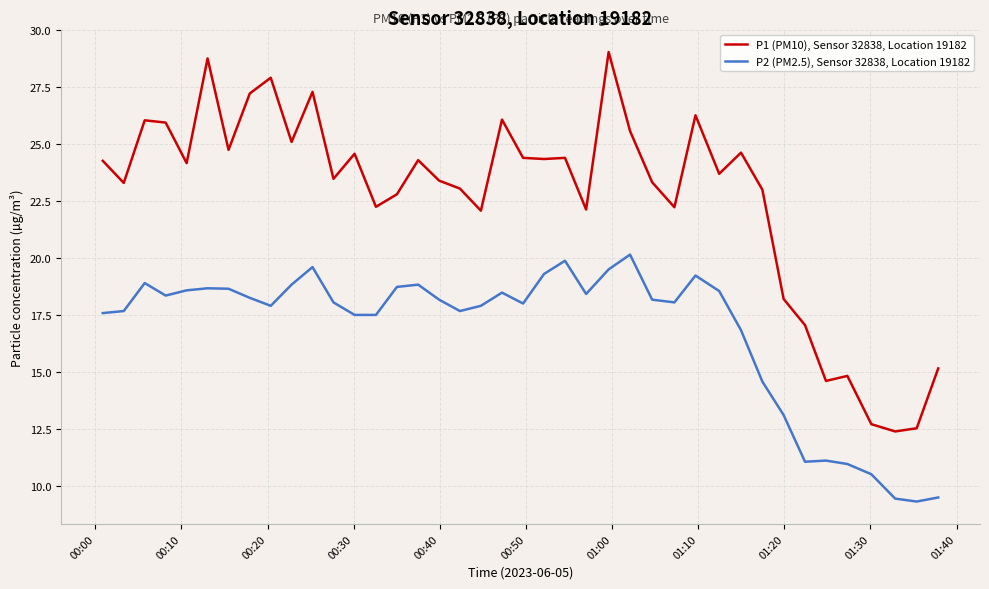

What is the minimum value shown in the chart?

9.3